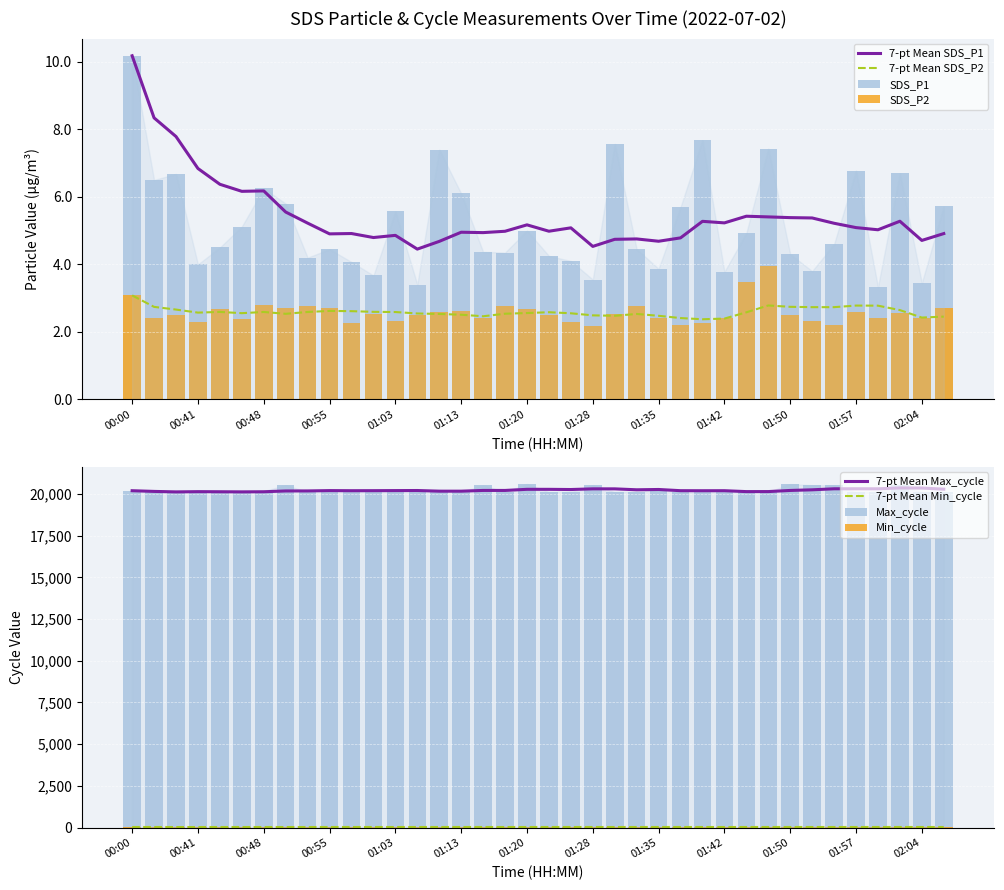

What is the difference between the highest and lowest values at 00:53?

20123.2